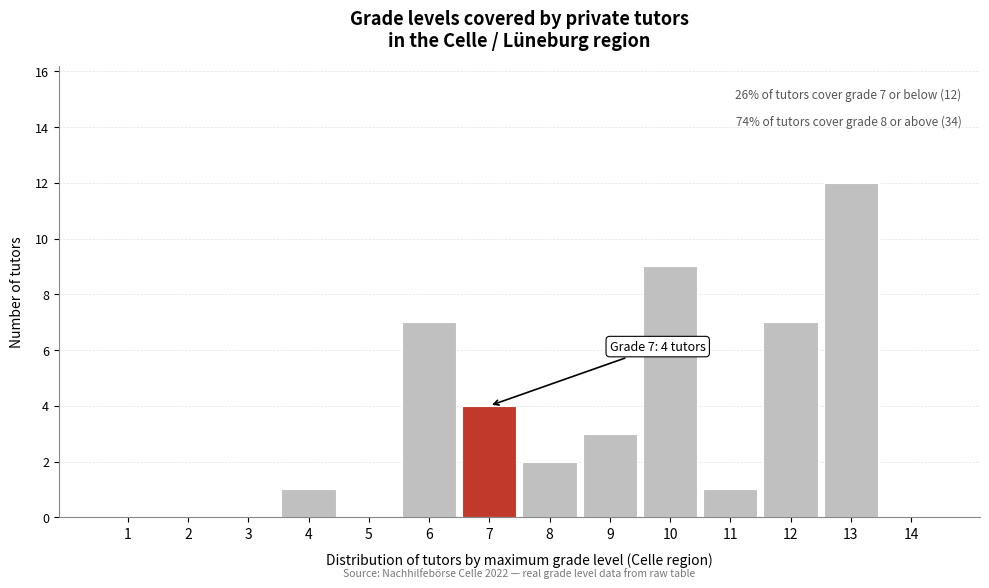

Reading right to left, transcribe all the data shown in this chart.

14=0	13=12	12=7	11=1	10=9	9=3	8=2	7=4	6=7	5=0	4=1	3=0	2=0	1=0